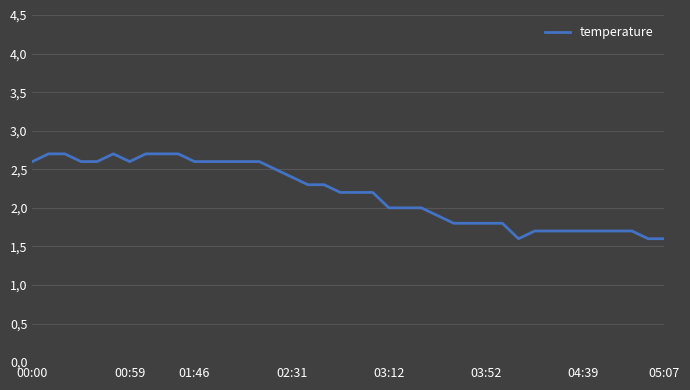

Does the chart display data point markers on the line(s)?

No